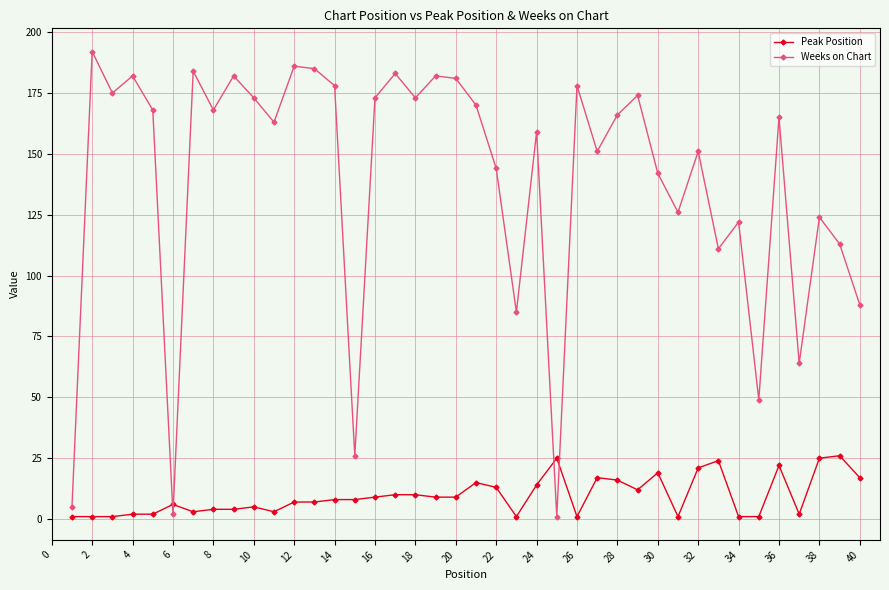

Which series has the widest spread of values?

Weeks on Chart